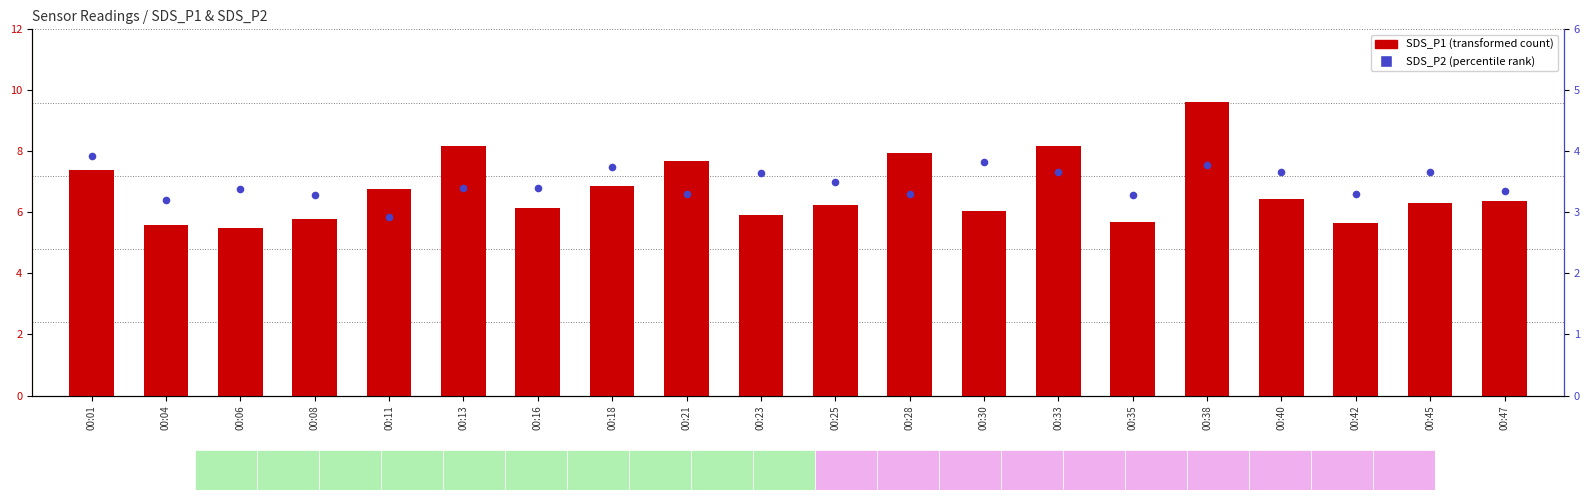

At how many categories does at least one series exceed 8?

3